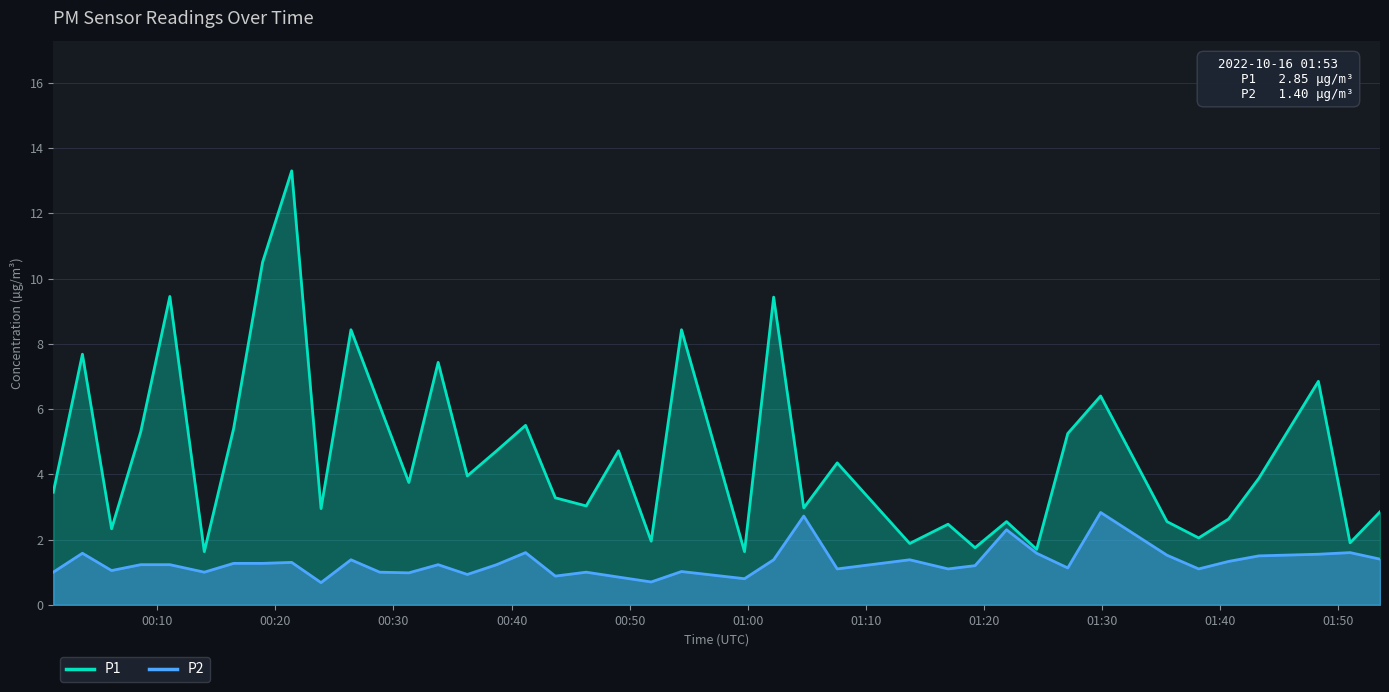

What is the difference between the second highest and minimum values in the P2 series?

2.0